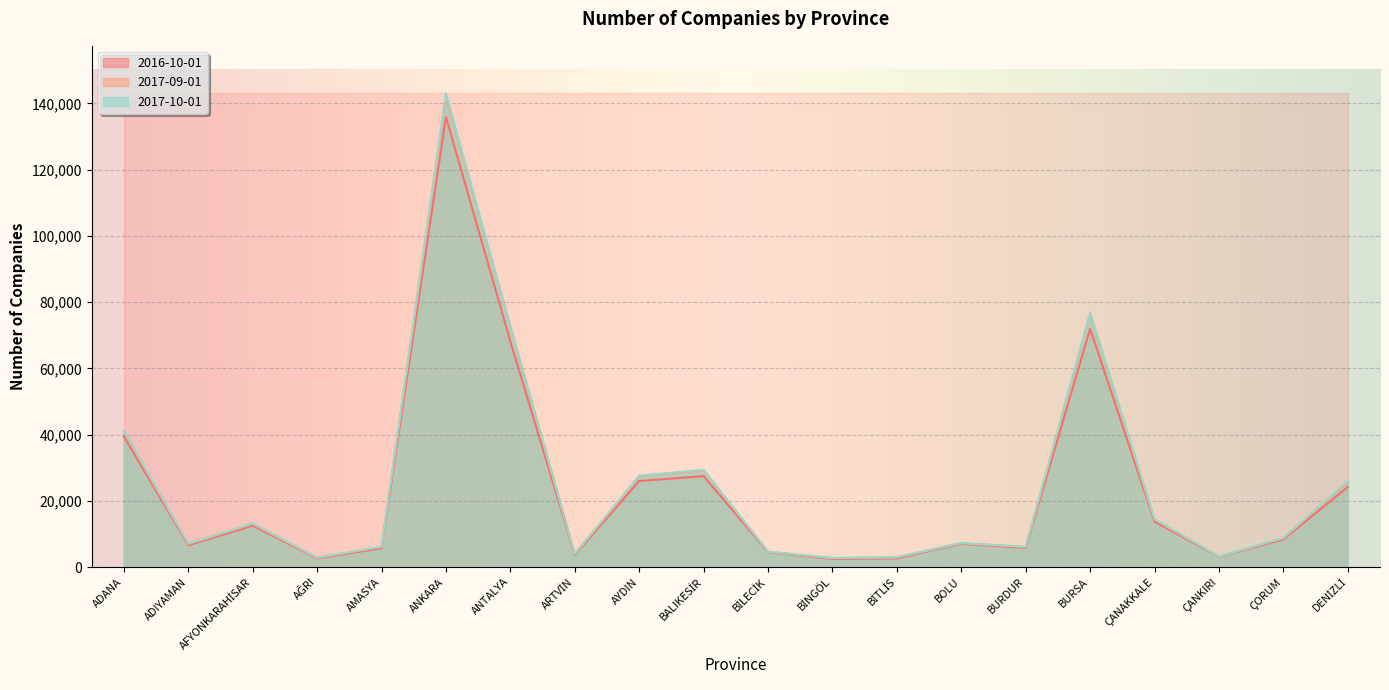

Between which two adjacent categories do 2017-09-01 and 2017-10-01 first intersect?

ANKARA and ANTALYA